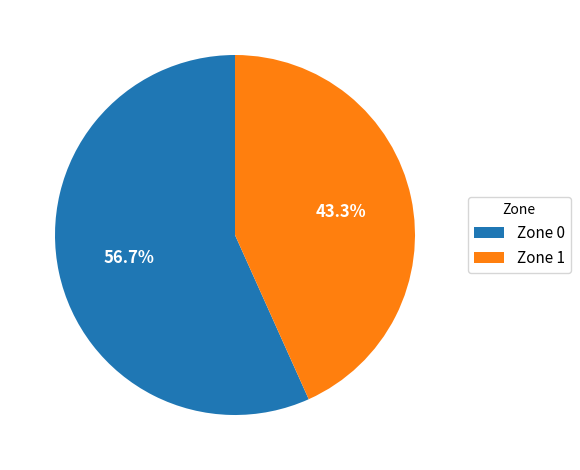

Which category accounts for the majority?

Zone 0